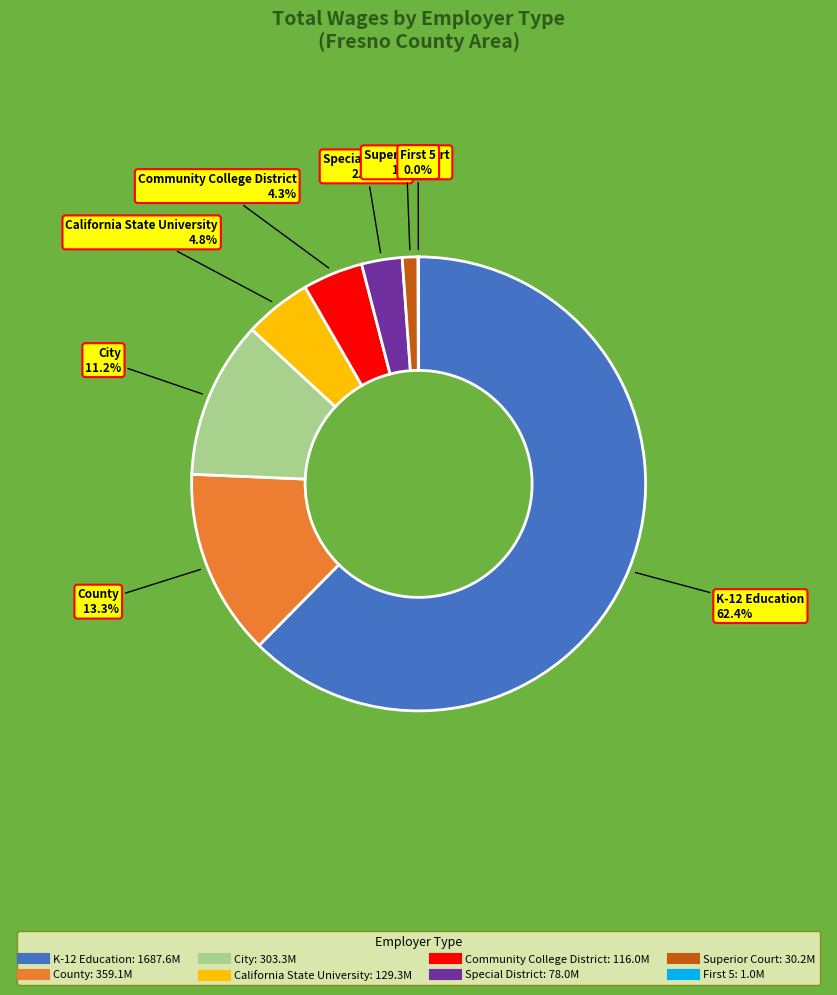

Approximately how many times larger is the value at Community College District compared to City?

0.4